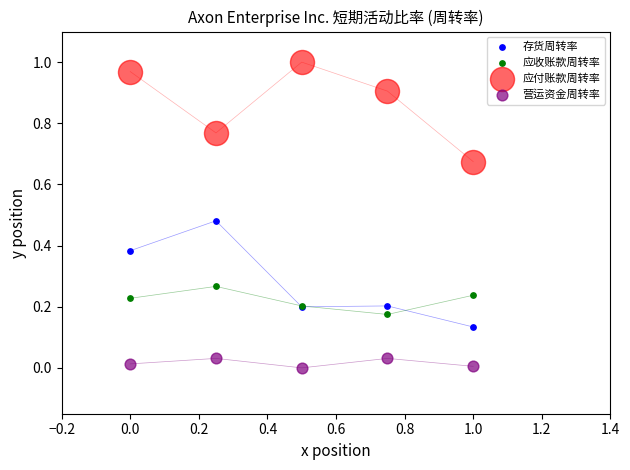

Which series reaches the maximum Y coordinate?

应付账款周转率